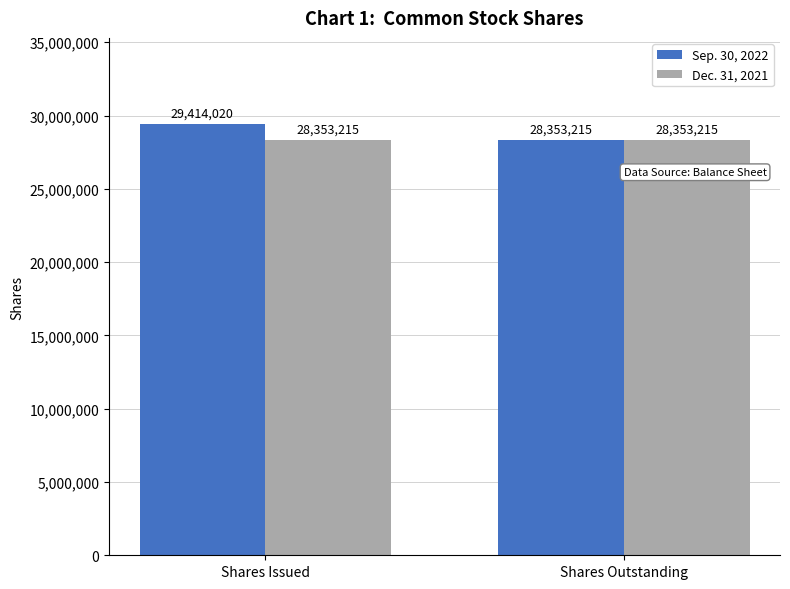

What value does the Dec. 31, 2021 series have at Shares Outstanding?

28353215